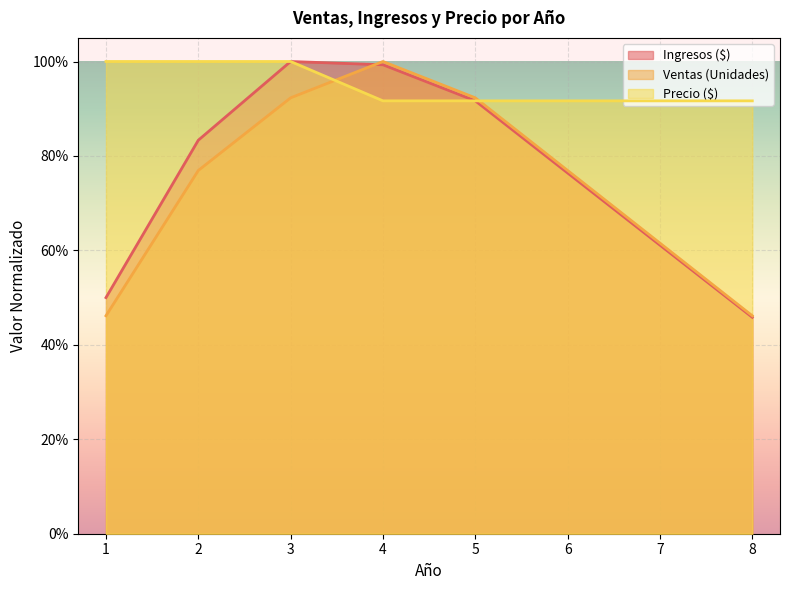

What is the total value across all series at 8?

1.8